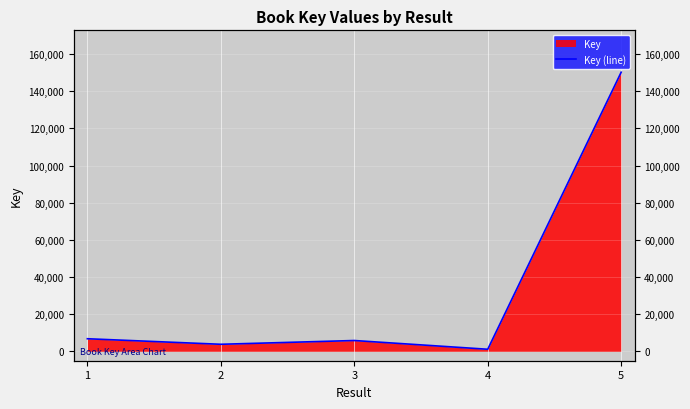

What is the maximum value shown in the chart?

150231